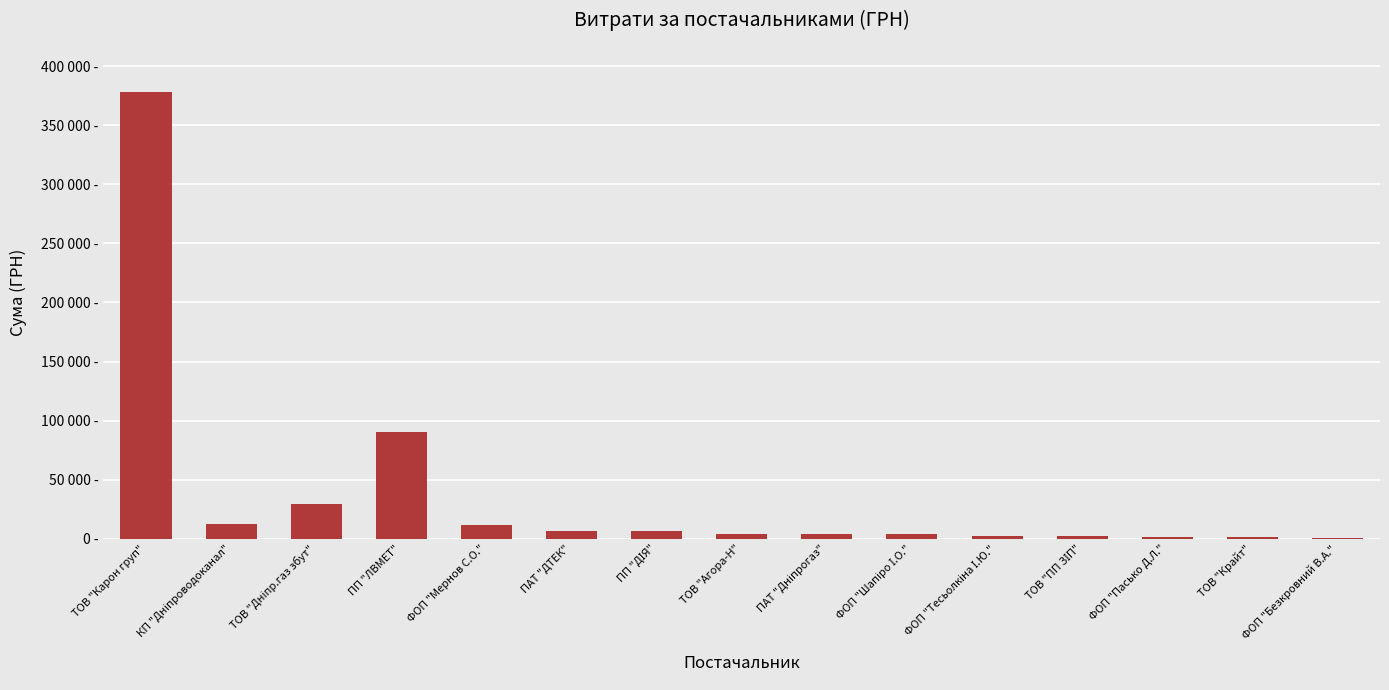

Are the bars horizontal?

No